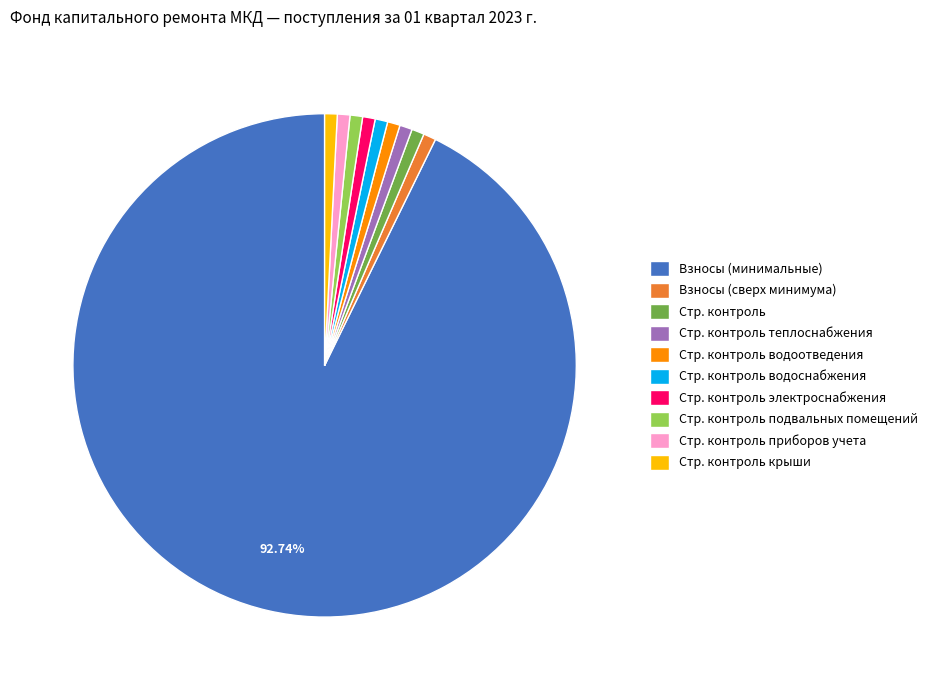

Which category has the biggest portion of the pie?

Взносы (минимальные)